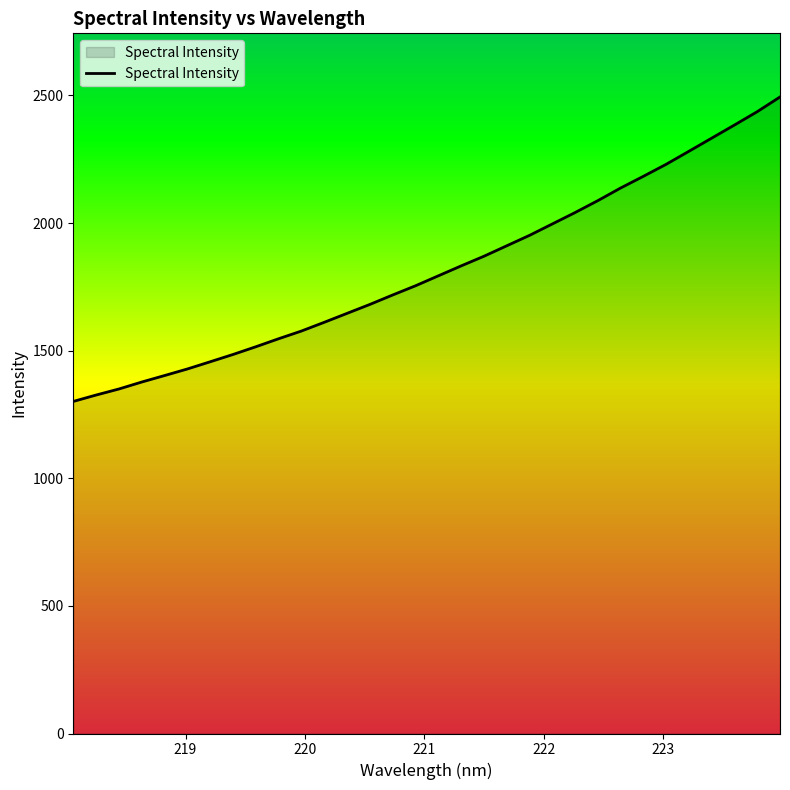

What is the greatest value displayed?

2494.0